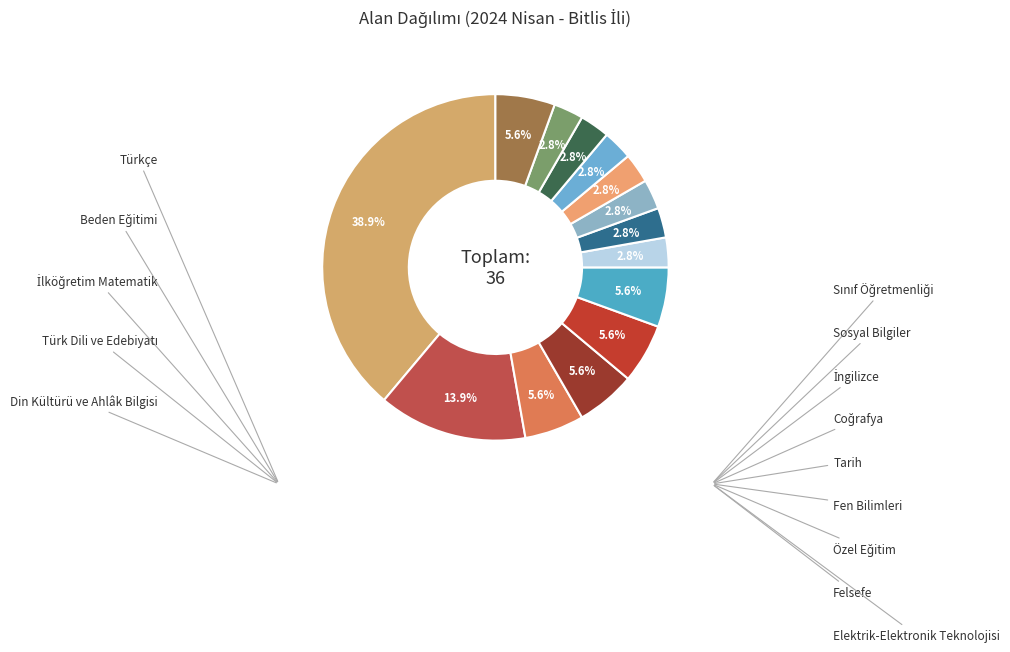

To the nearest percent, what is the difference between the largest and smallest slice percentages?

36%